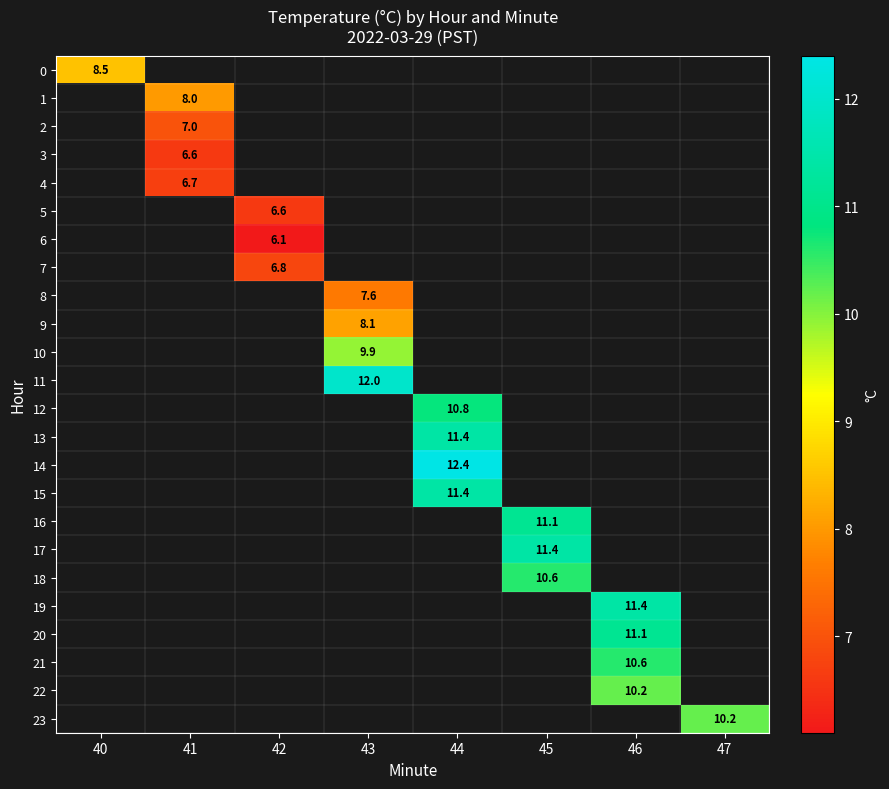

Is the value of 11 at 43 greater than the value of 20 at 46?

Yes